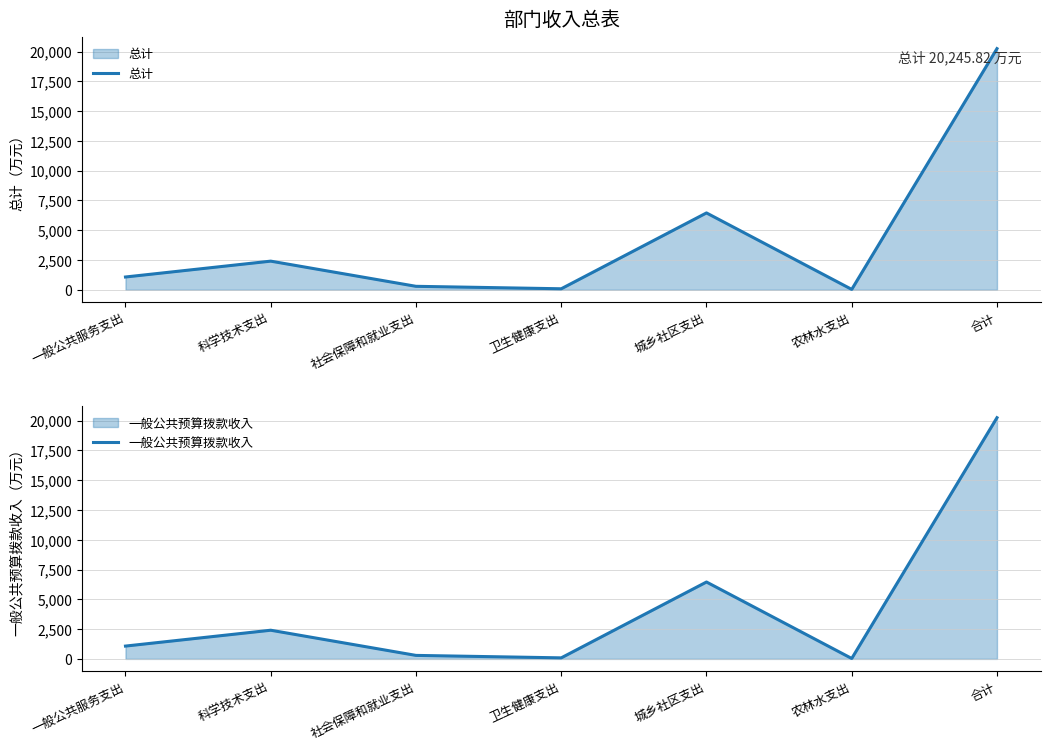

Reading left to right, what are all the values shown in this chart?

总计: 一般公共服务支出=1075.8	科学技术支出=2406.4	社会保障和就业支出=293.3	卫生健康支出=87.1	城乡社区支出=6453.6	农林水支出=35.0	合计=20245.8
一般公共预算拨款收入: 一般公共服务支出=1075.8	科学技术支出=2406.4	社会保障和就业支出=293.3	卫生健康支出=87.1	城乡社区支出=6453.6	农林水支出=35.0	合计=20245.8